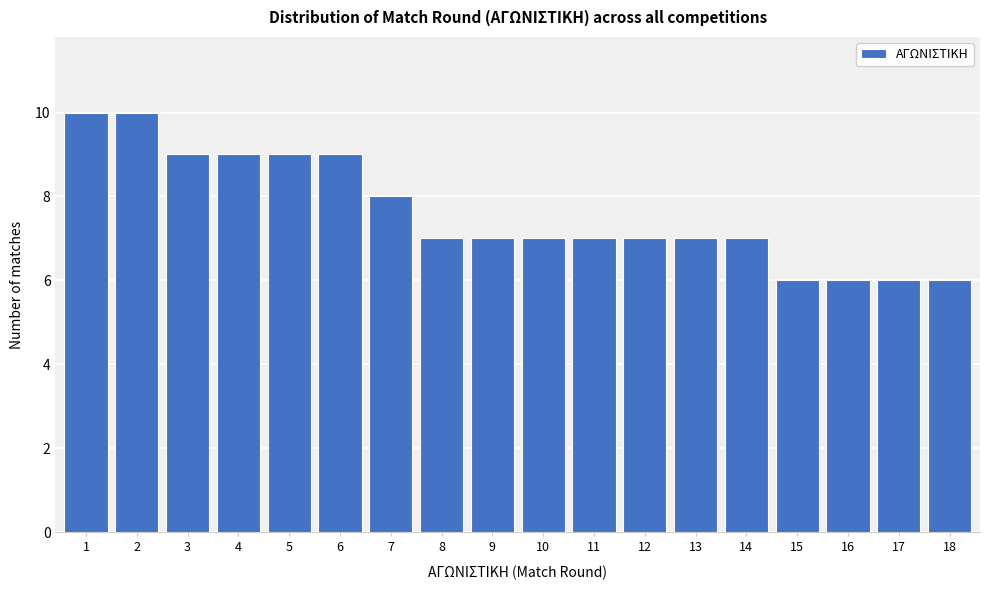

Reading right to left, transcribe all the data shown in this chart.

18=6	17=6	16=6	15=6	14=7	13=7	12=7	11=7	10=7	9=7	8=7	7=8	6=9	5=9	4=9	3=9	2=10	1=10